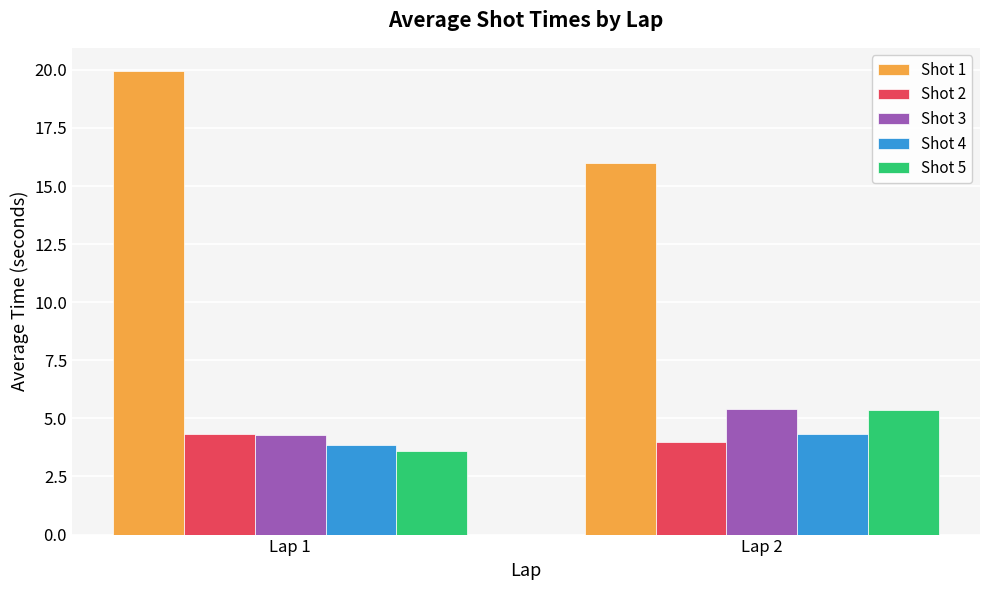

How many bars are there in total?

10